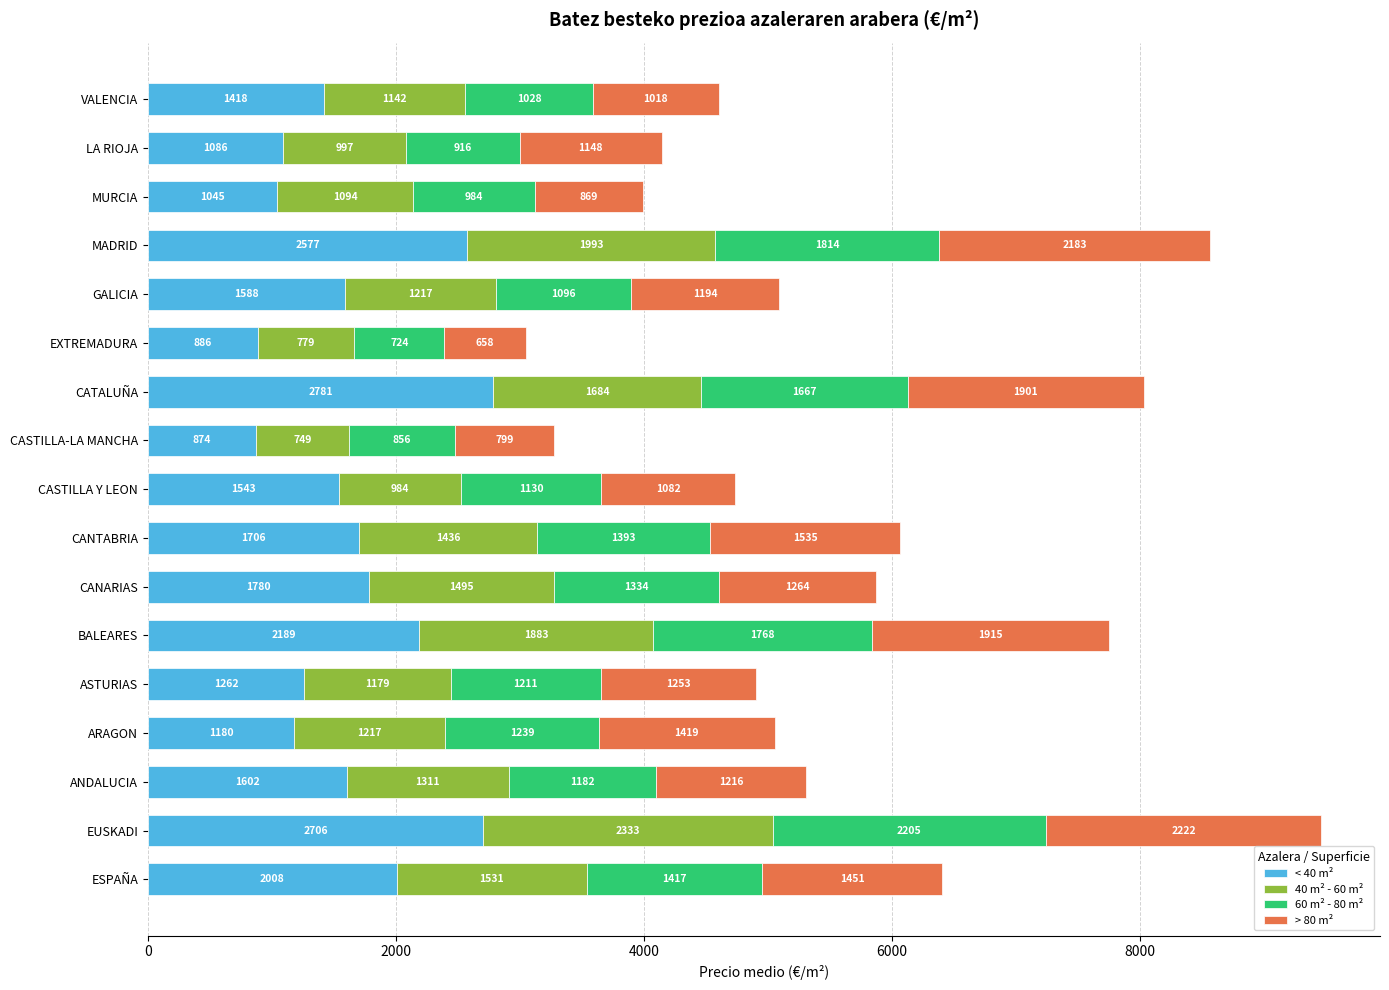

Is it true that < 40 m² equals 2577.2 at MADRID?

True